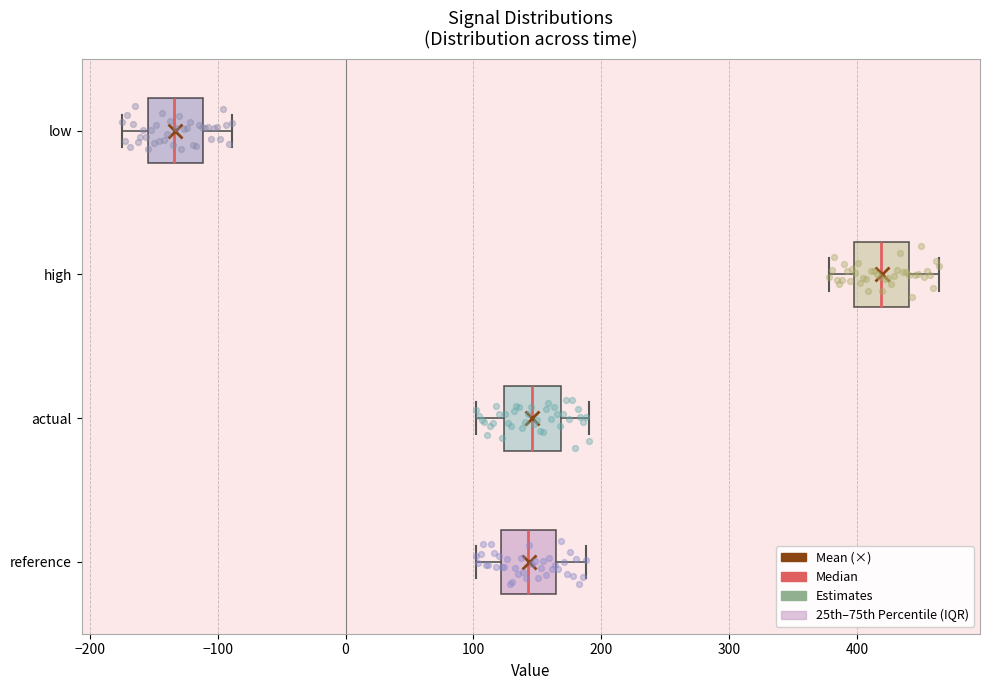

Which box's median line is the furthest to the right?

high